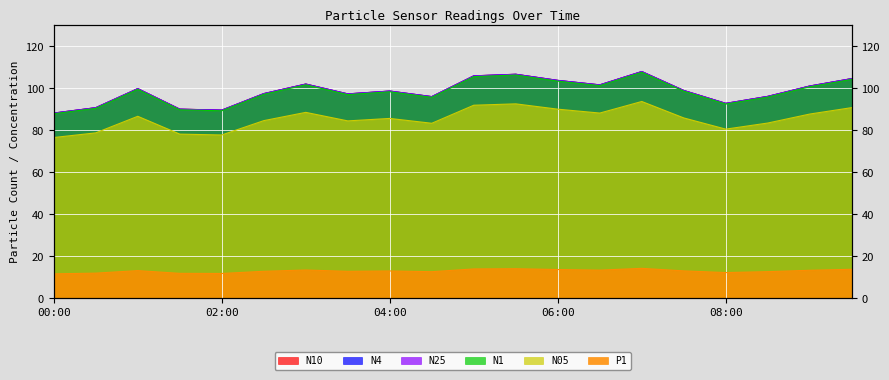

Rank the series at 09:30 from lowest to highest value.

P1, N05, N1, N25, N4, N10